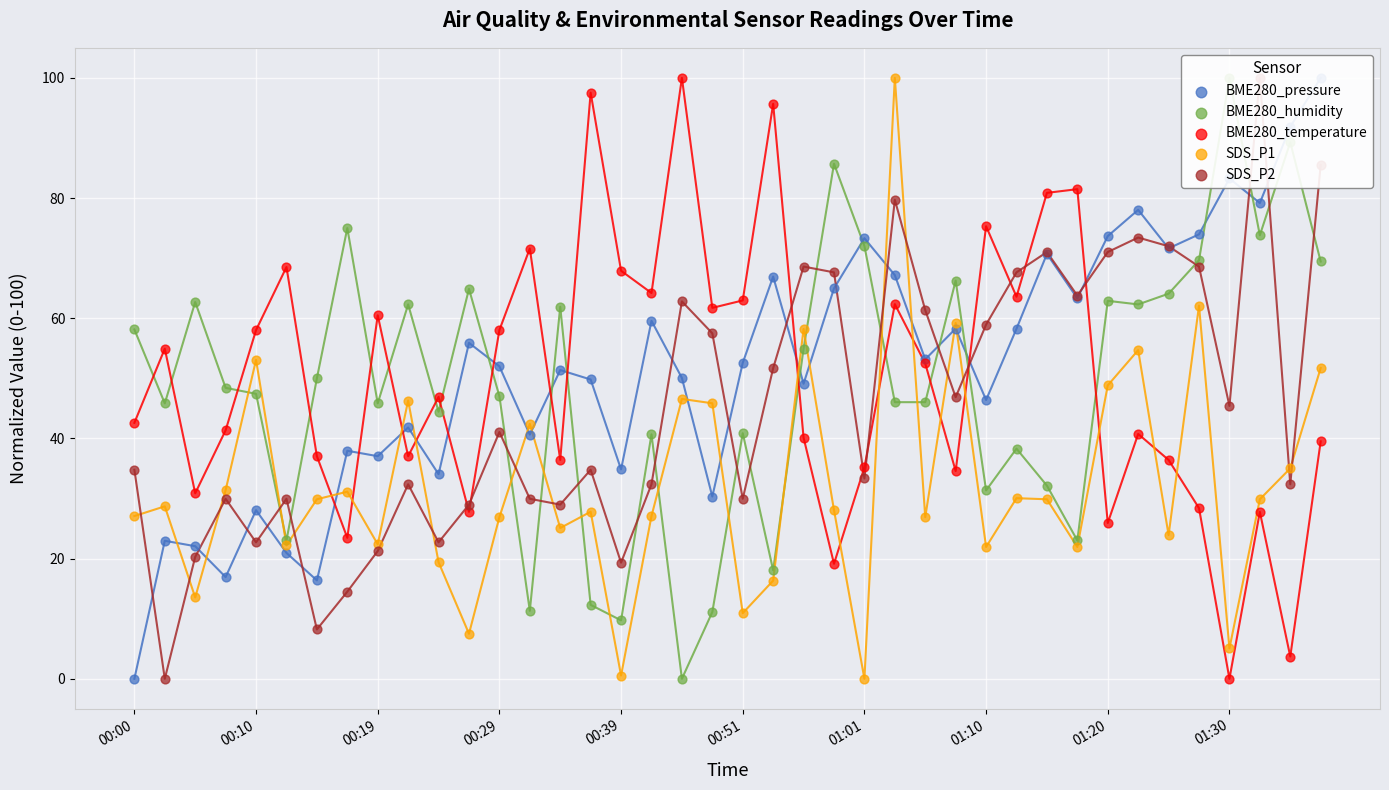

Is the value of BME280_temperature at 37 greater than the value of BME280_humidity at 21?

Yes